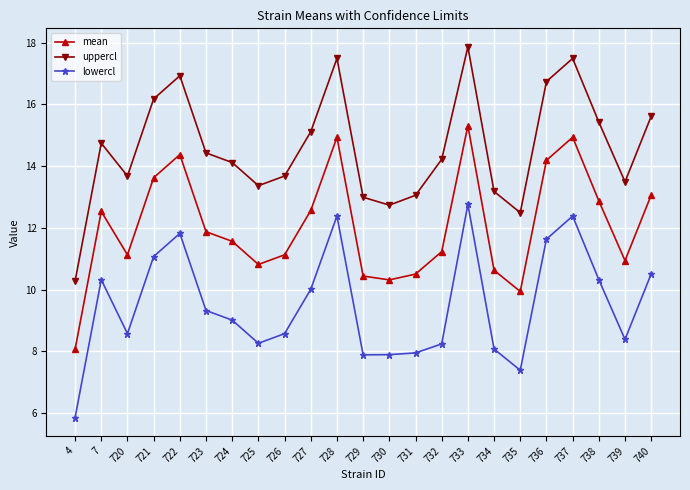

At how many categories does at least one series exceed 17?

3